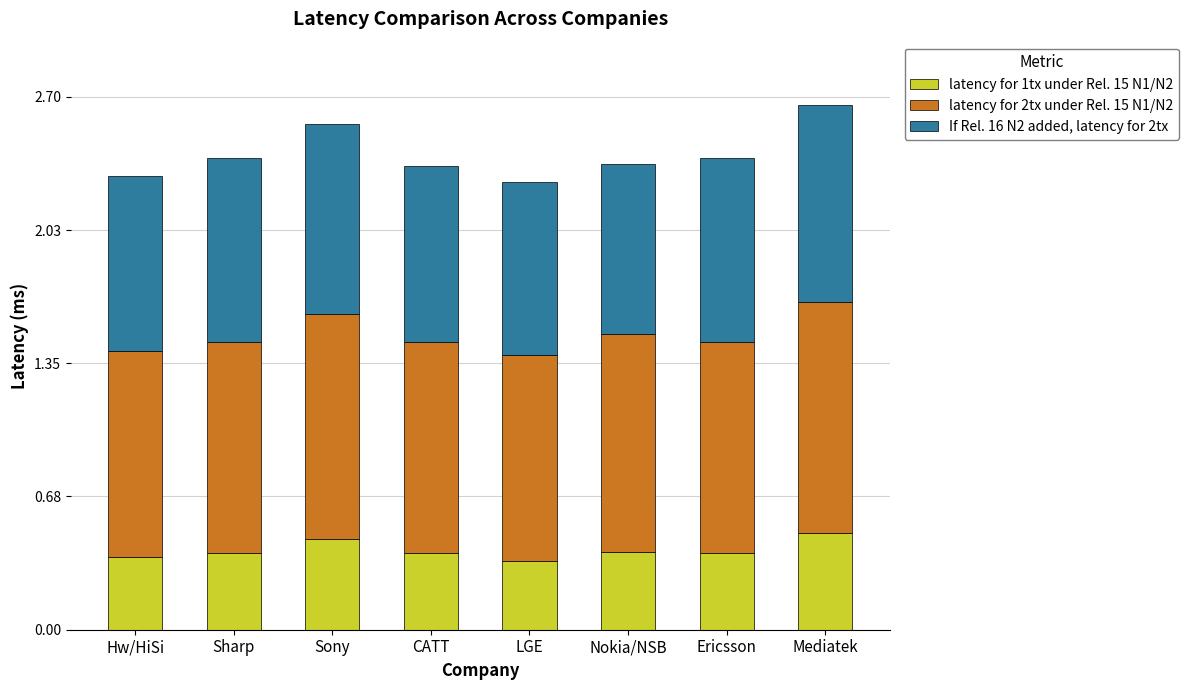

What is the sum of all latency for 1tx under Rel. 15 N1/N2 values?

3.2